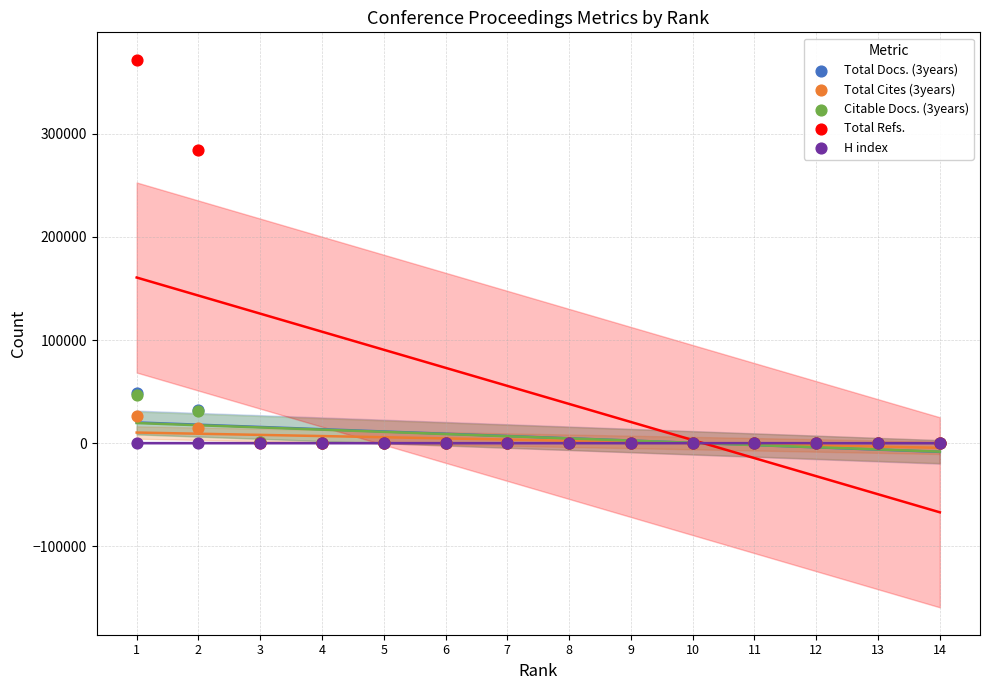

Which series contains the lowest Y value?

Total Cites (3years)